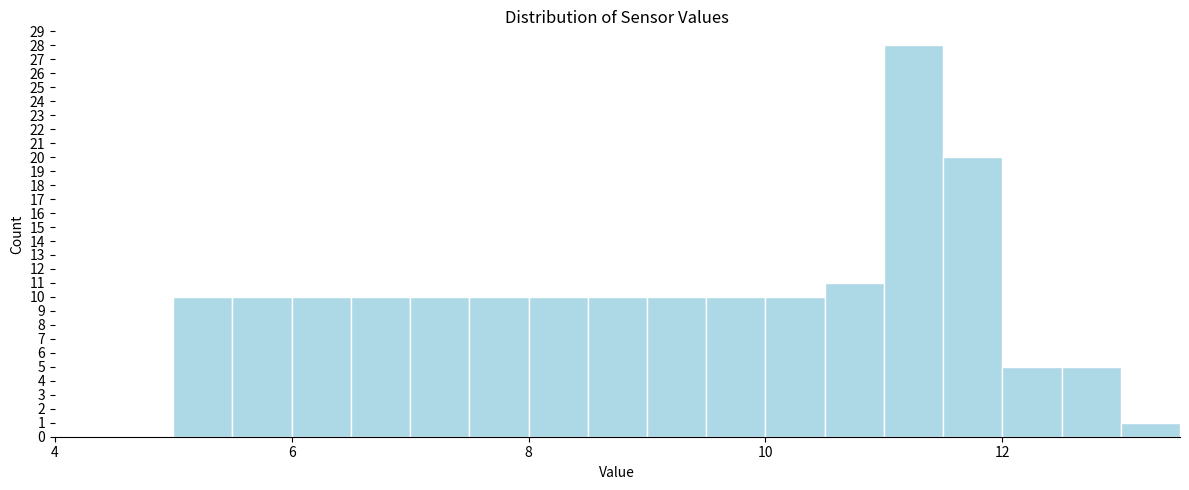

Around what value on the x-axis is the tallest bar? Give the approximate position of its centre, as read against the axis.

11.2